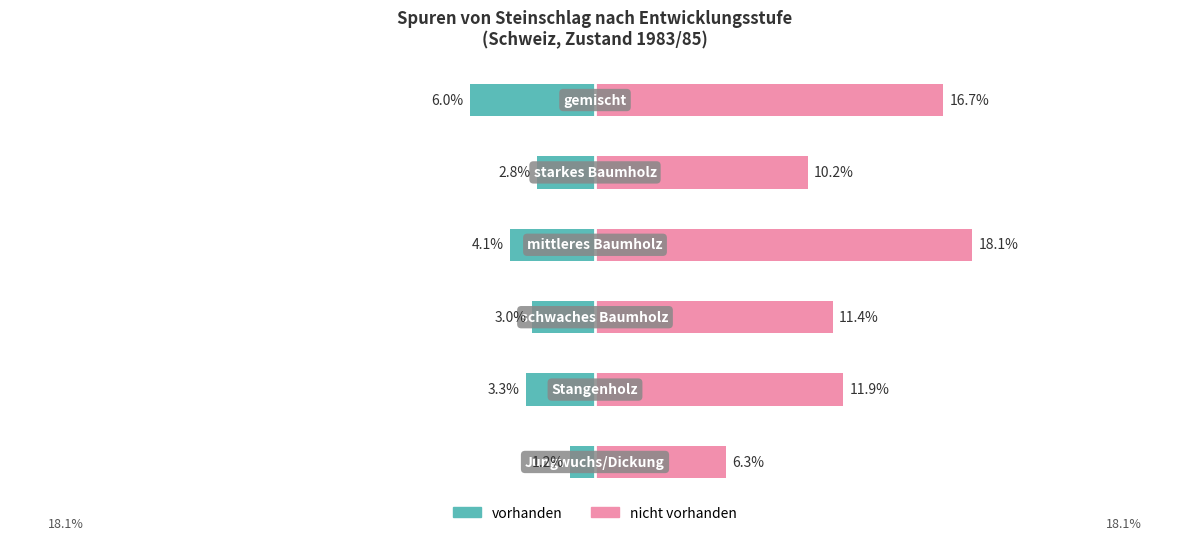

What are all the series names shown in the legend?

vorhanden, nicht vorhanden